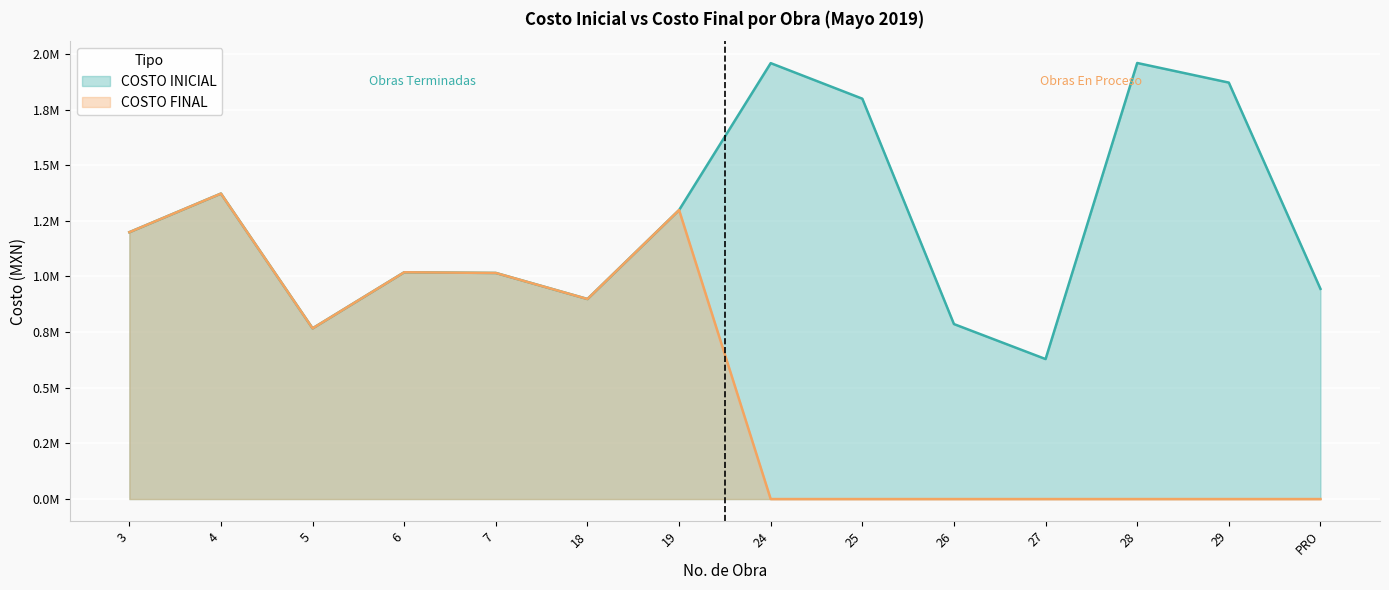

What is the total value across all series at PRO?

944345.8